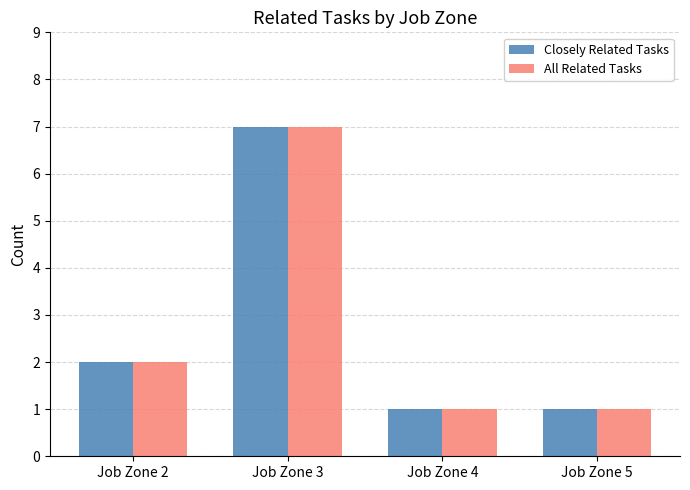

Reading left to right, list all the values displayed in this chart.

Closely Related Tasks: Job Zone 2=2	Job Zone 3=7	Job Zone 4=1	Job Zone 5=1
All Related Tasks: Job Zone 2=2	Job Zone 3=7	Job Zone 4=1	Job Zone 5=1